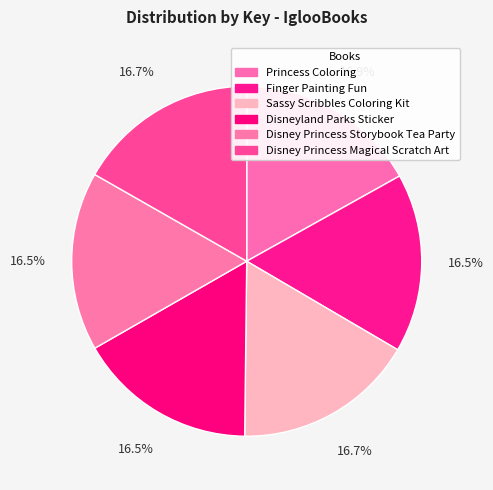

Which slice is the largest?

Princess Coloring